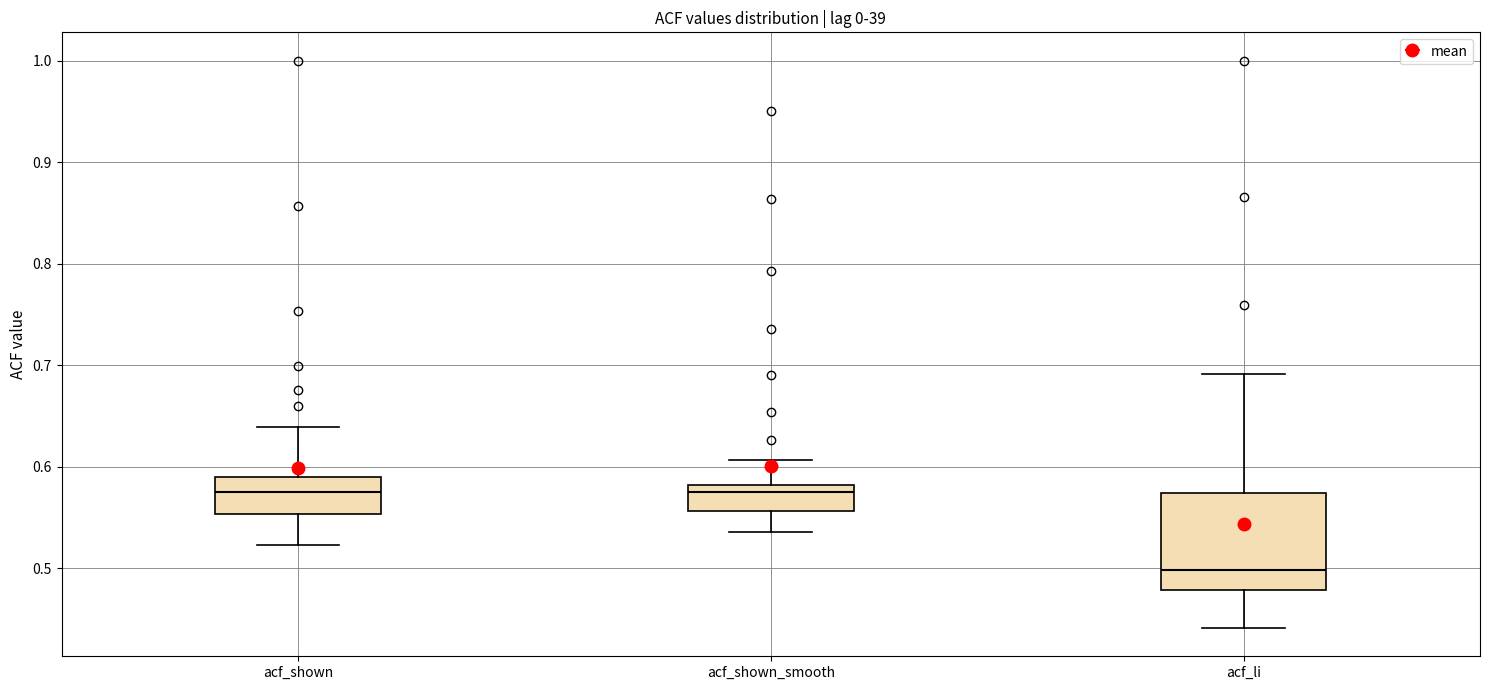

Where does the median line of the box for acf_shown_smooth sit on the y-axis? The values are not printed on the chart, so give them approximately, as read against the axis.

0.57